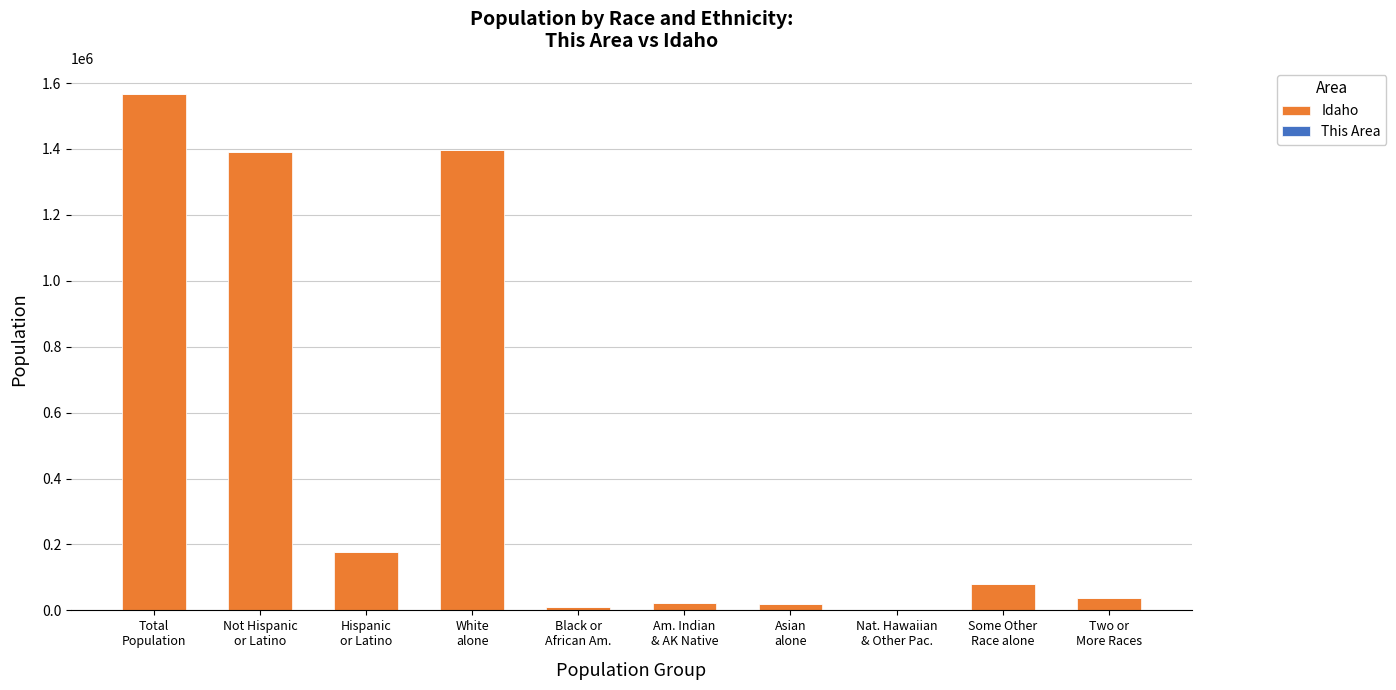

What is the sum of the Idaho values at Total
Population and White
alone?

2964069